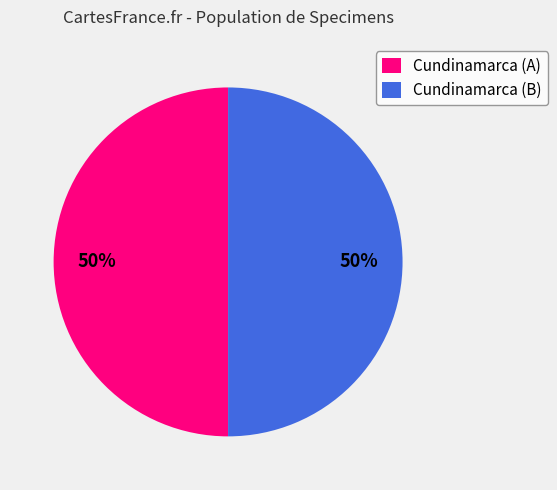

To the nearest percent, what is the combined percentage of Cundinamarca (A) and Cundinamarca (B)?

100%